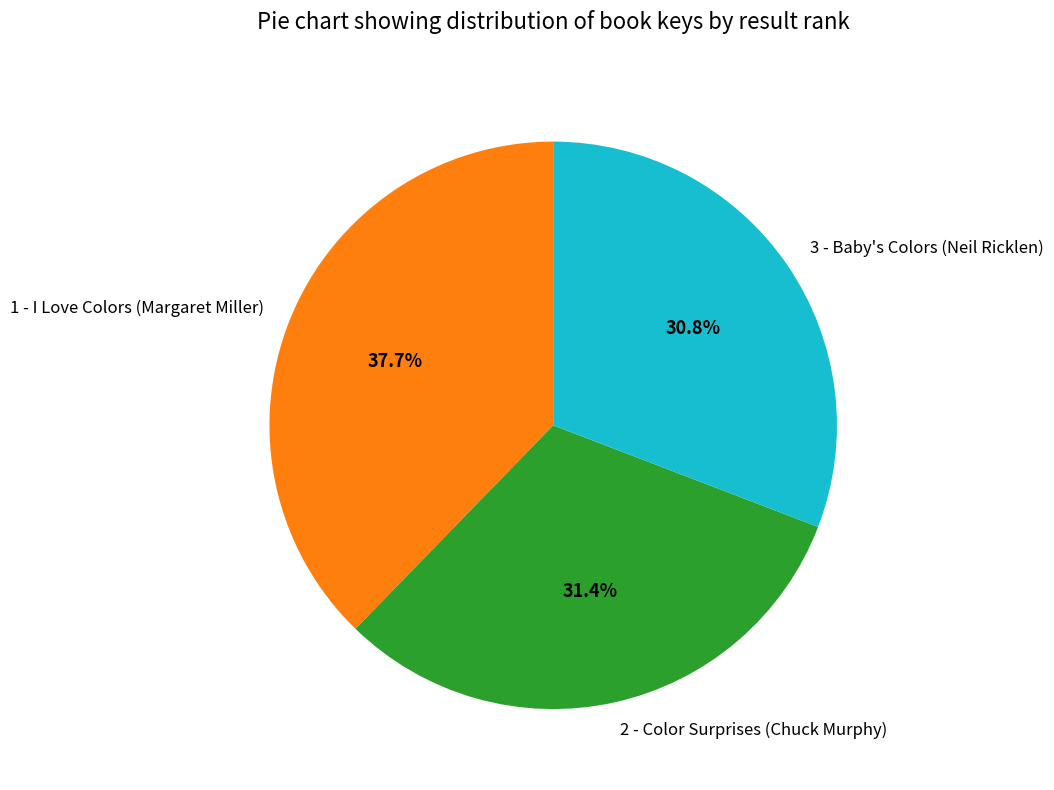

What percentage is the 3 - Baby's Colors (Neil Ricklen) slice, to the nearest percent?

31%